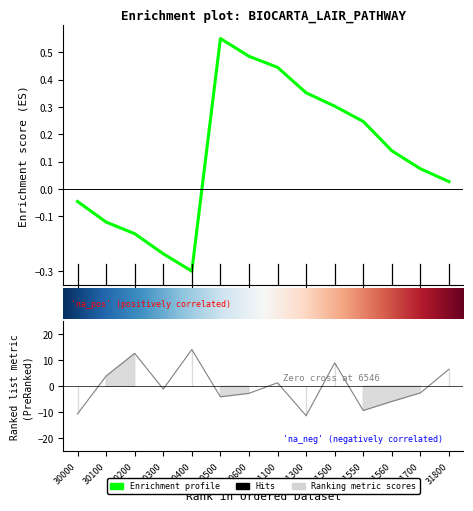

What is the value of the 10th point from the left?

9.0